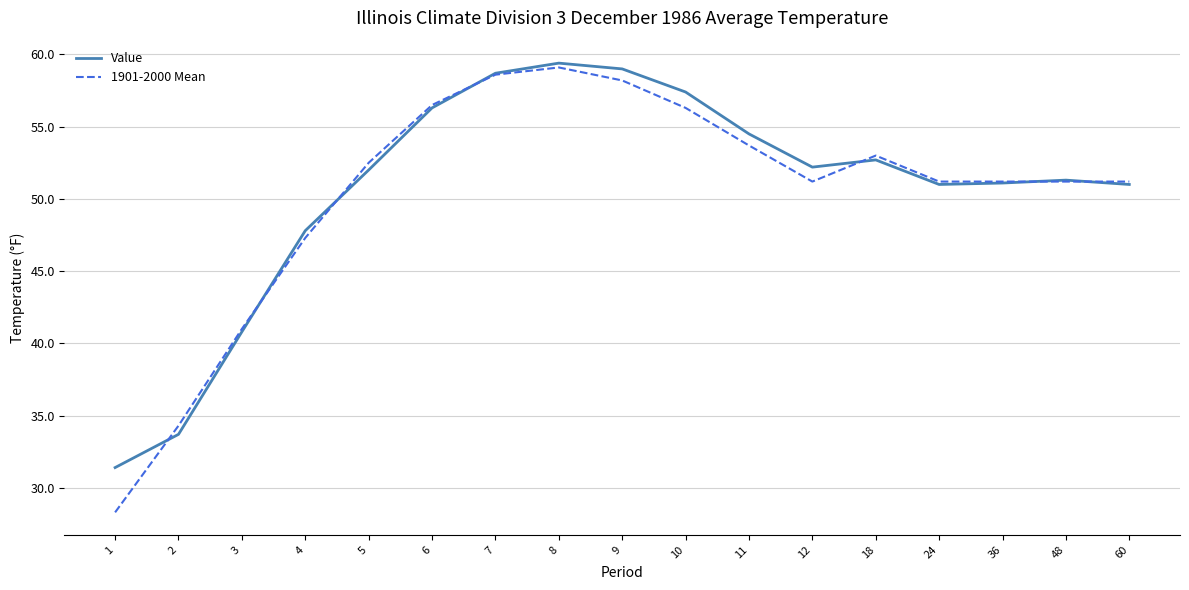

What is the total value across all series at 18?

105.7